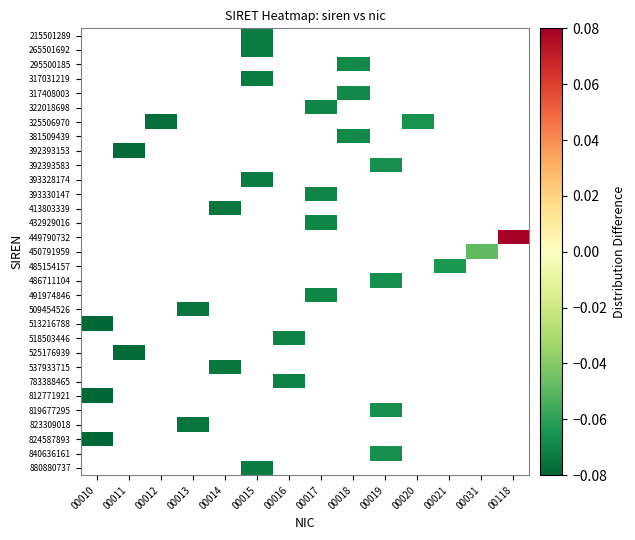

What is the smallest value displayed?

-0.1